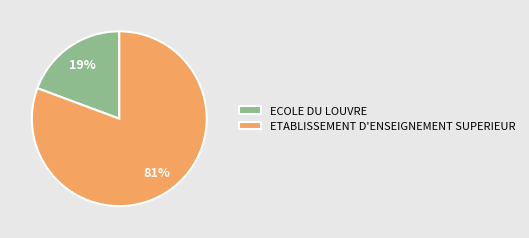

Rank the categories by value from highest to lowest.

ETABLISSEMENT D'ENSEIGNEMENT SUPERIEUR, ECOLE DU LOUVRE